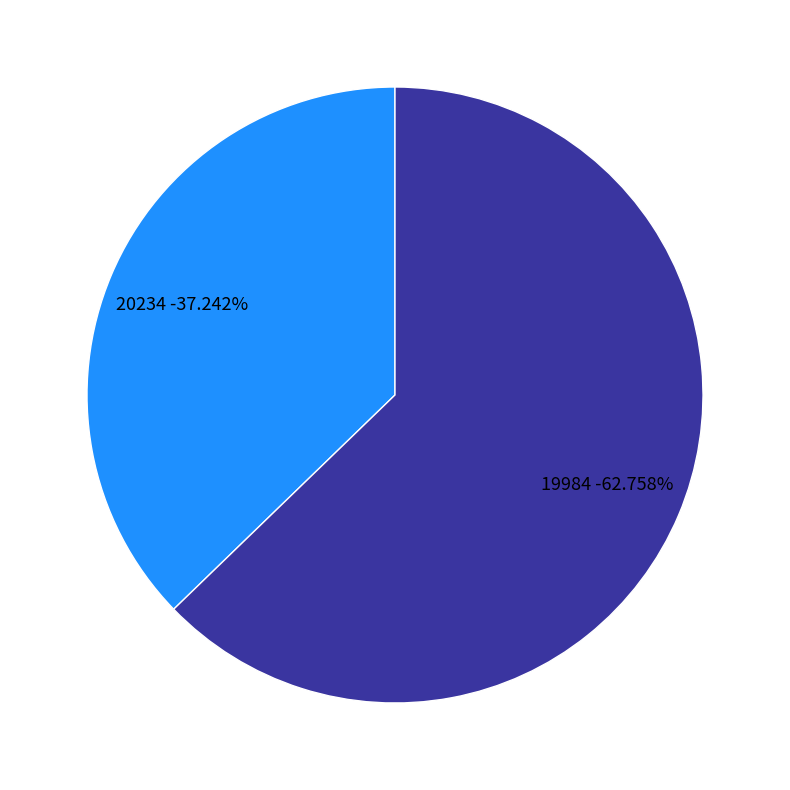

To the nearest percent, what portion does 19984 represent?

63%